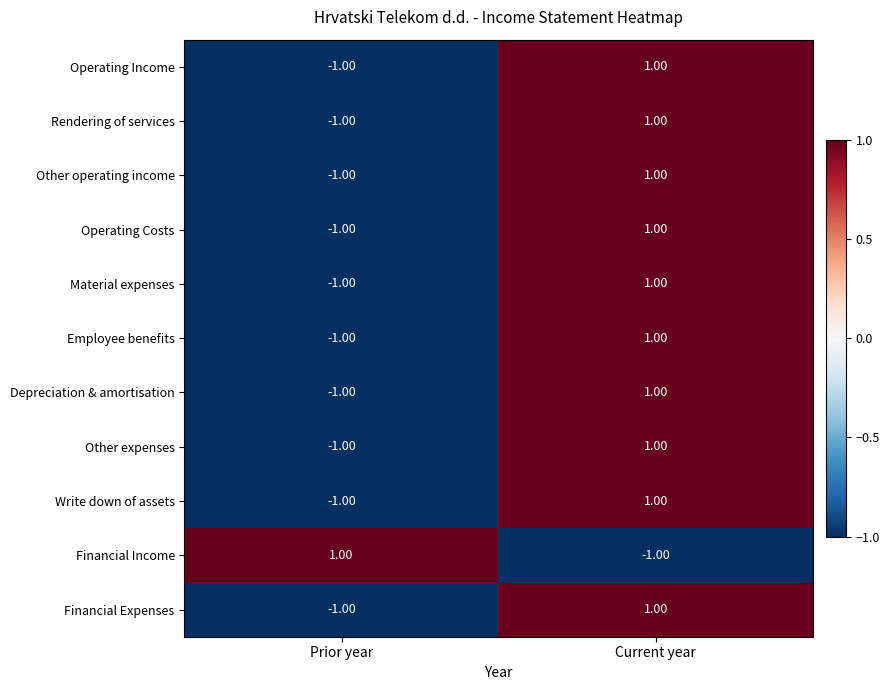

At which category is the sum across all series the highest?

Current year